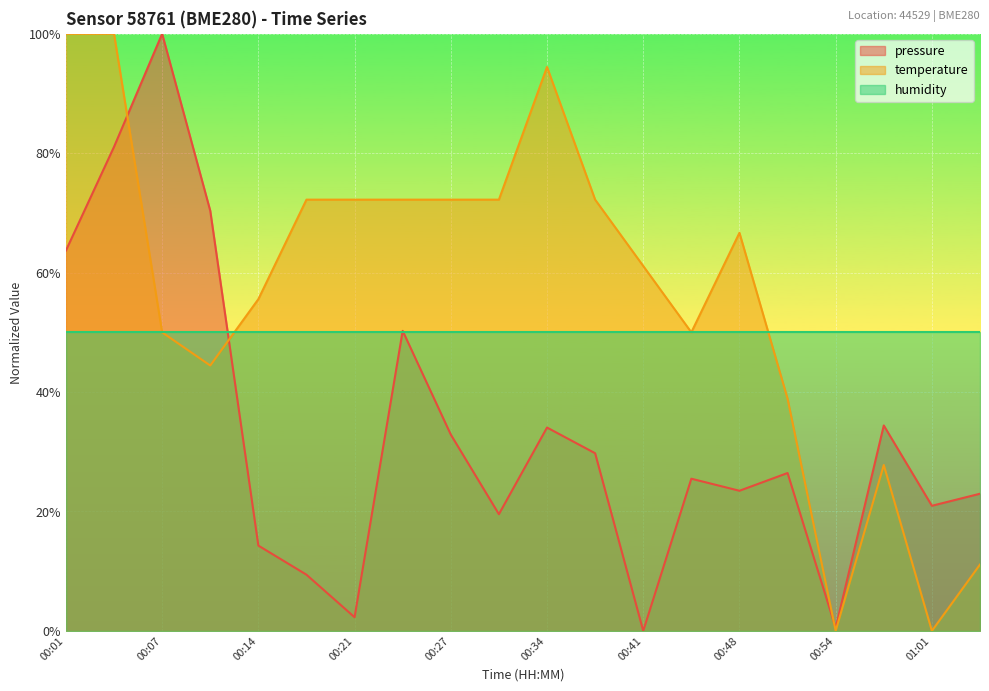

Where do temperature and pressure first cross each other?

00:04 and 00:07